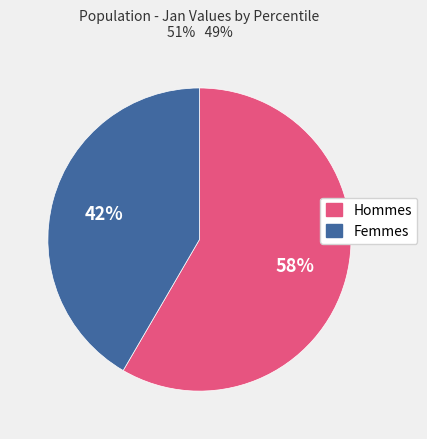

Does any single category account for the majority?

Yes